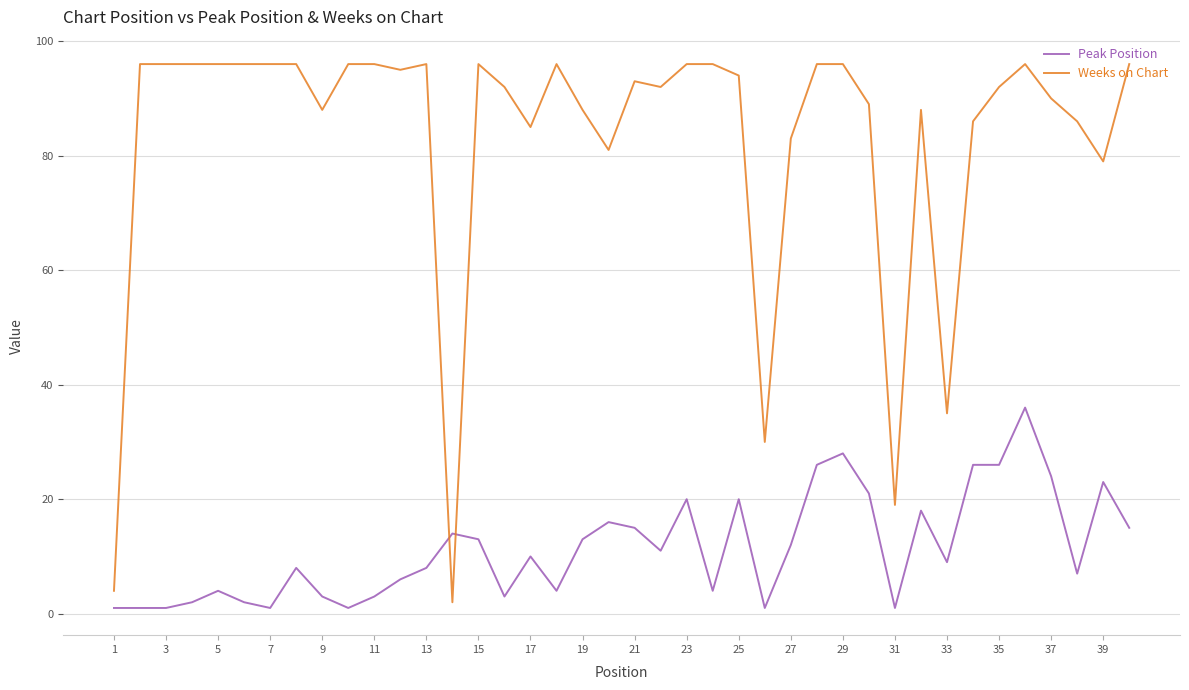

Rank the series by their average value, from highest to lowest.

Weeks on Chart, Peak Position